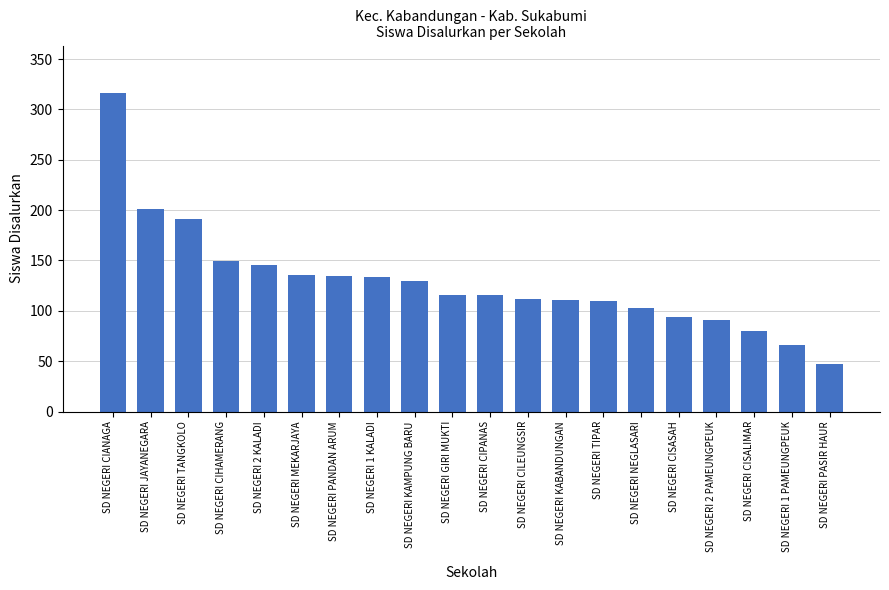

Approximately how many times larger is the value at SD NEGERI CISASAH compared to SD NEGERI PANDAN ARUM?

0.7